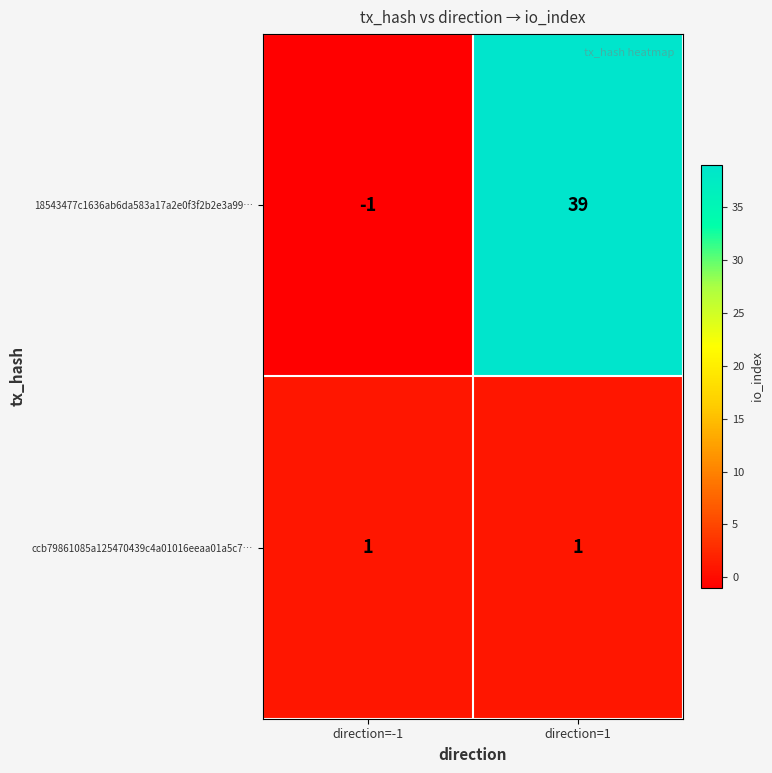

The ccb79861085a125470439c4a01016eeaa01a5c7… series shows 1 at direction=-1. True or false?

True